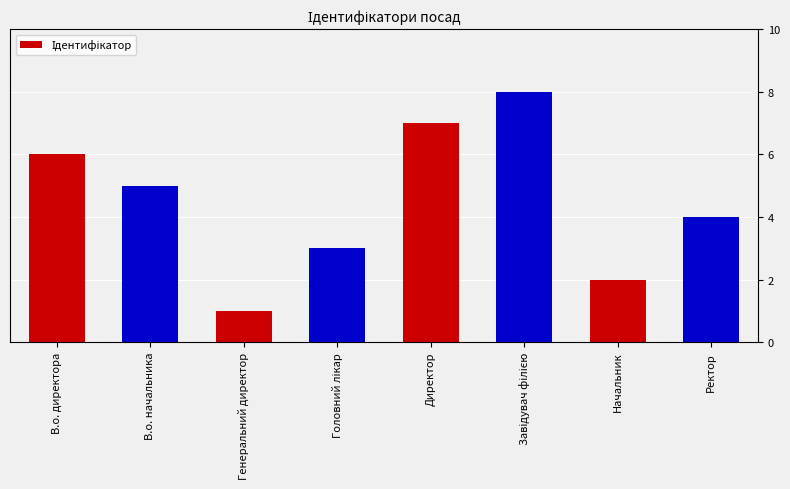

What is the label of the 2nd bar from the right?

Начальник